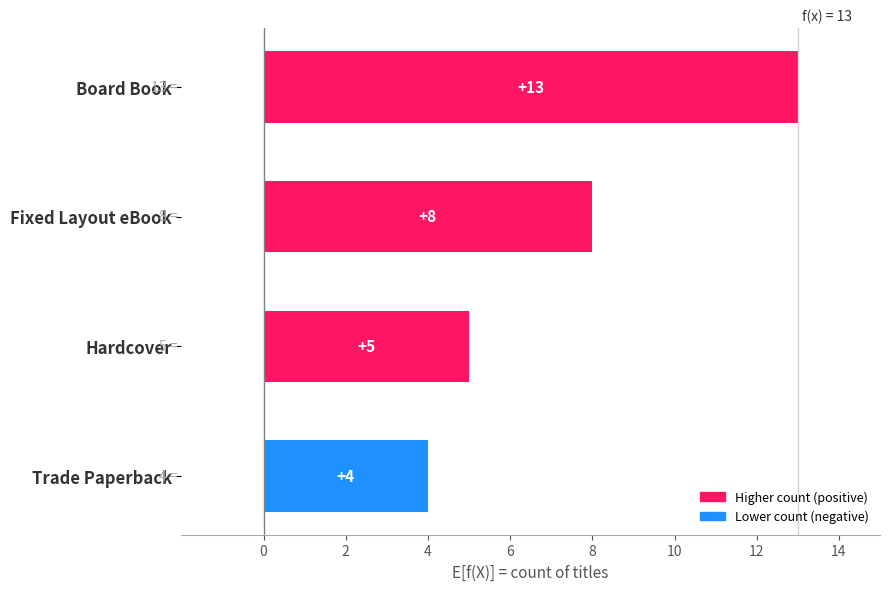

What is the ratio of the value at Board Book to the value at Hardcover?

2.6